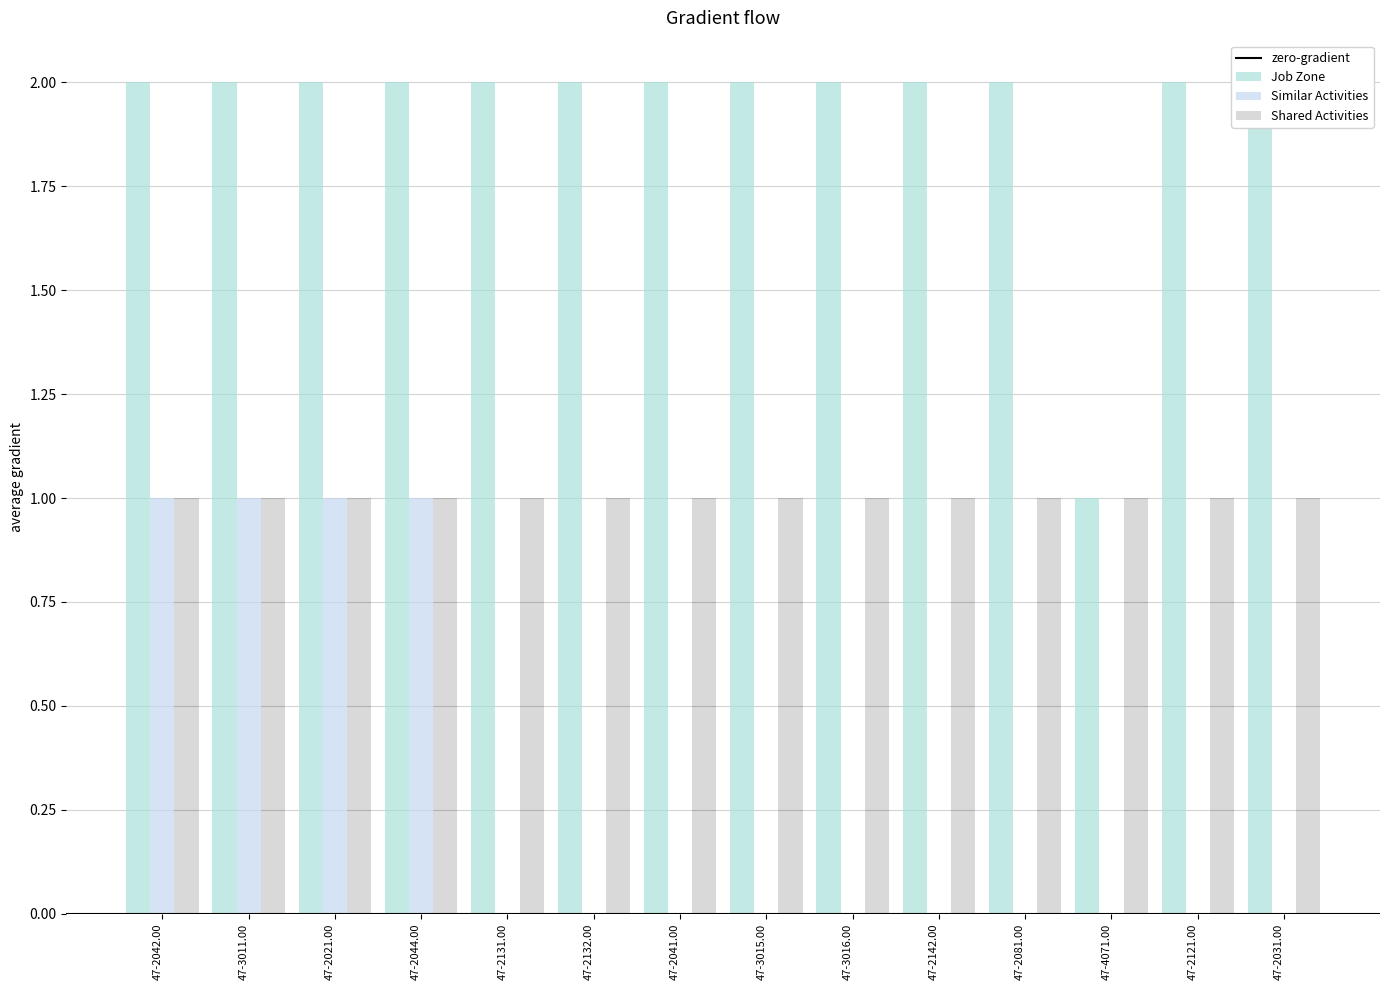

What is the maximum value shown in the chart?

2